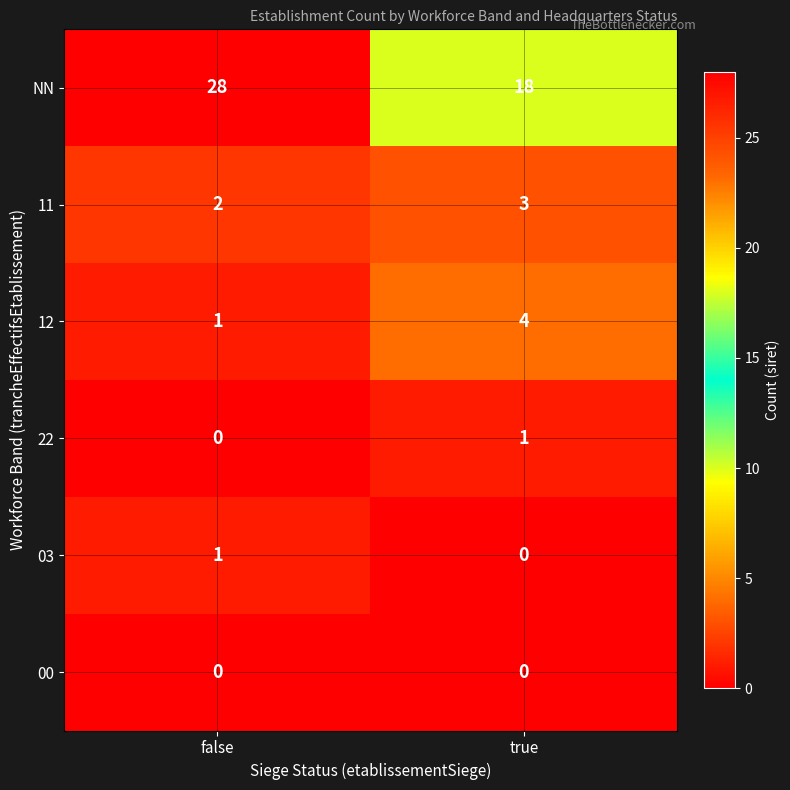

What is the sum of all NN values?

46